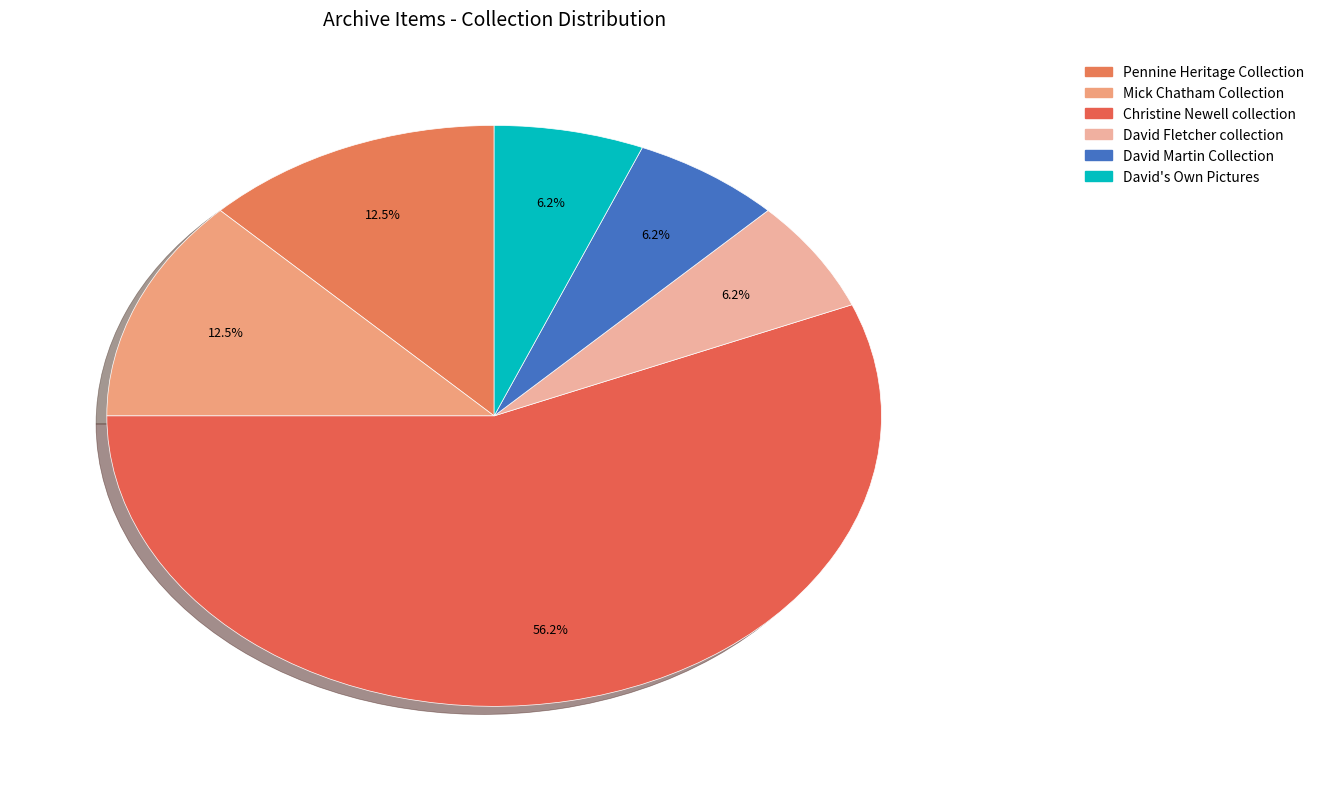

Count the number of slices in the pie.

6